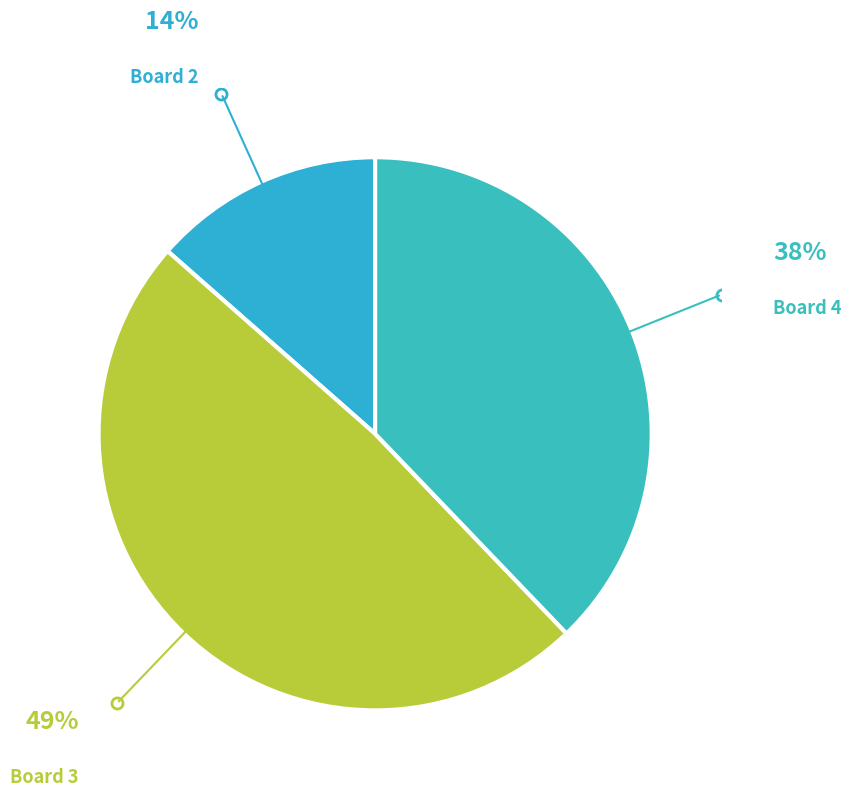

Rank the categories by value from highest to lowest.

Board 3, Board 4, Board 2